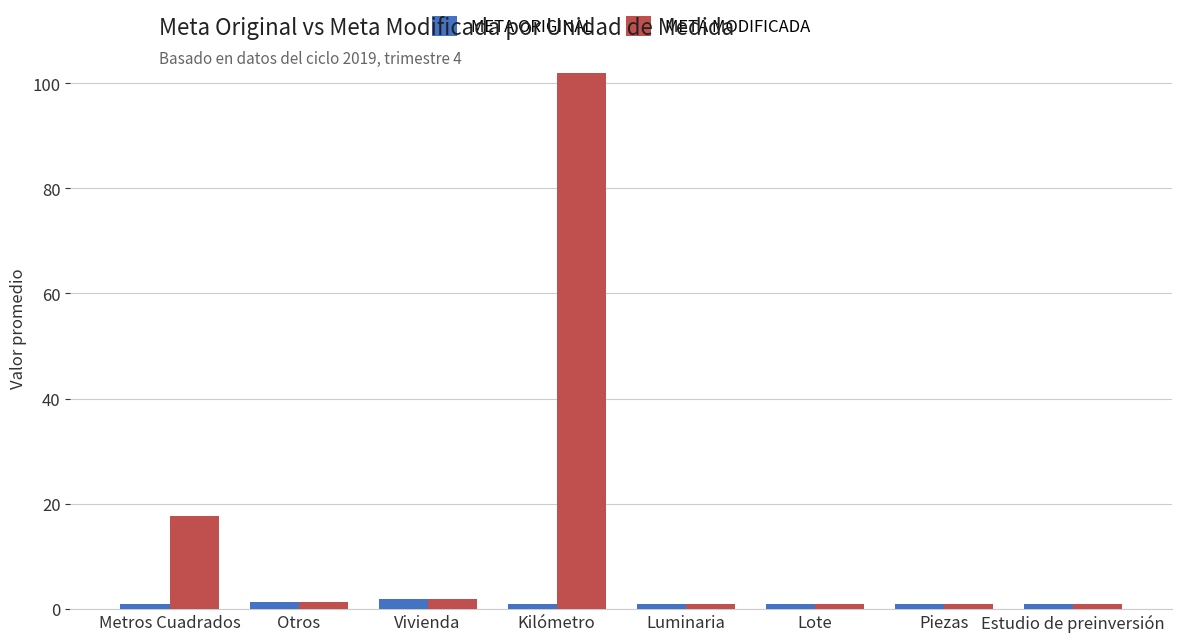

What is the total value across all series at Lote?

2.0